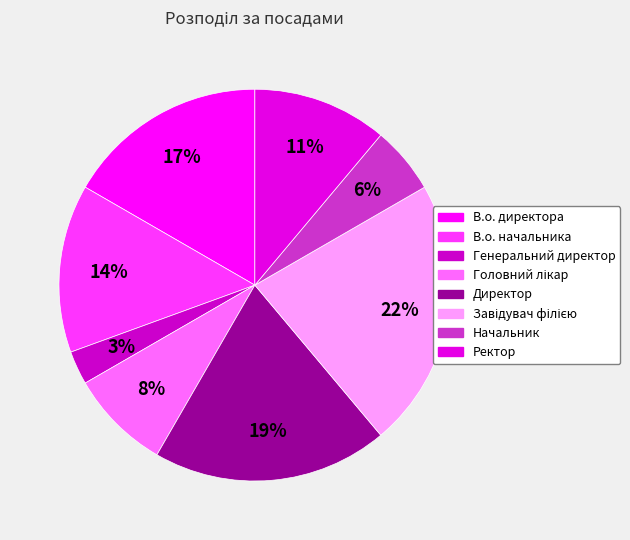

How many slices are in this pie chart?

8